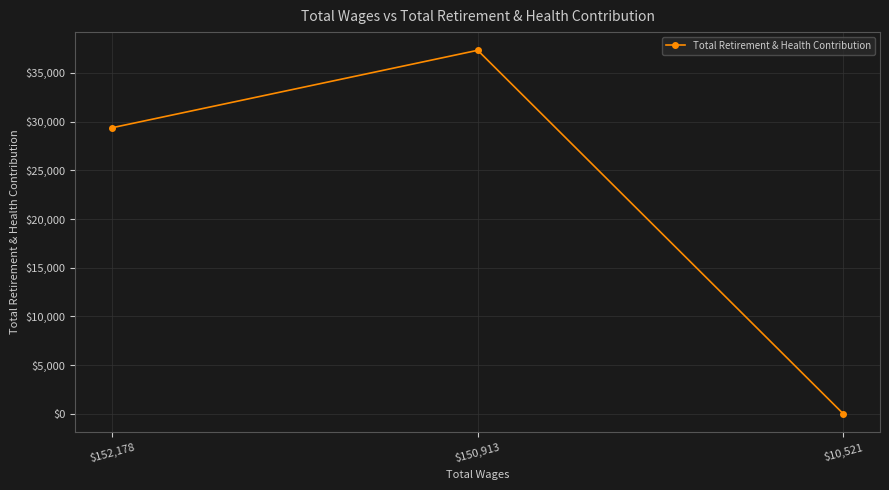

What is the label of the 3rd point from the left?

$10,521